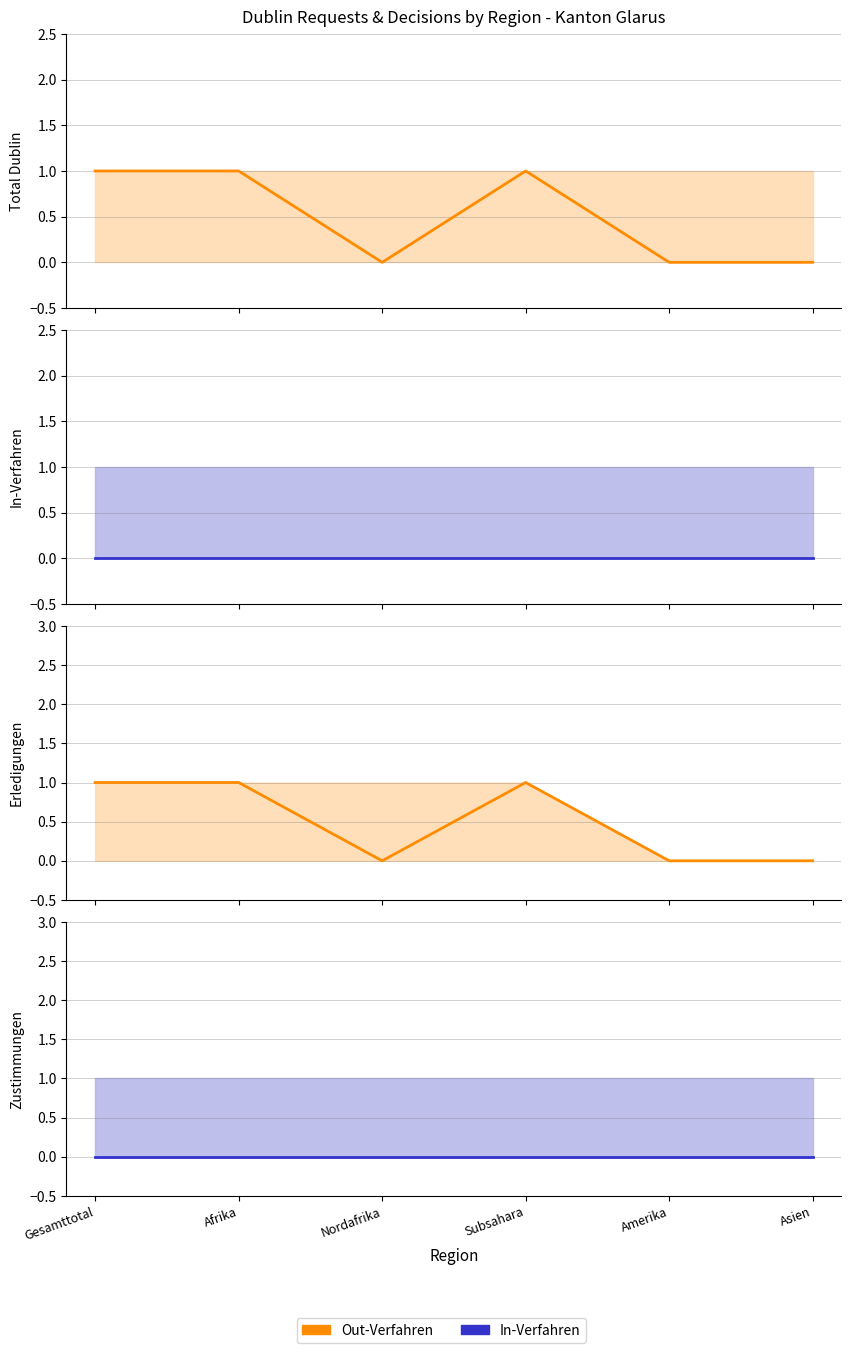

True or false: Out-Verfahren and Zustimmungen In intersect in this chart.

False